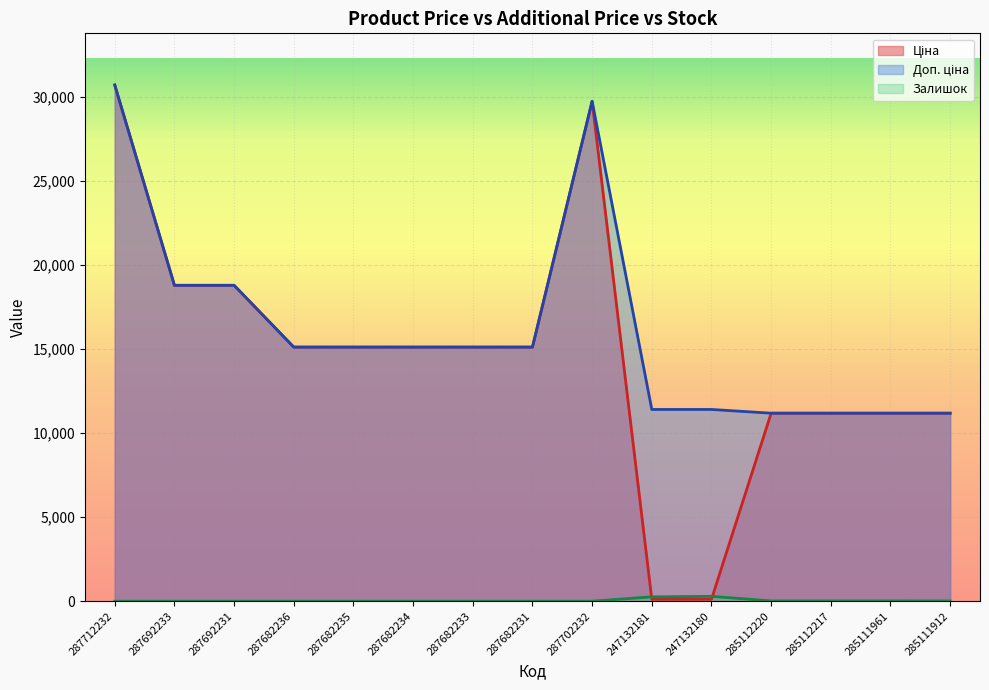

List the series in order of their peak value, highest first.

Ціна, Доп. ціна, Залишок